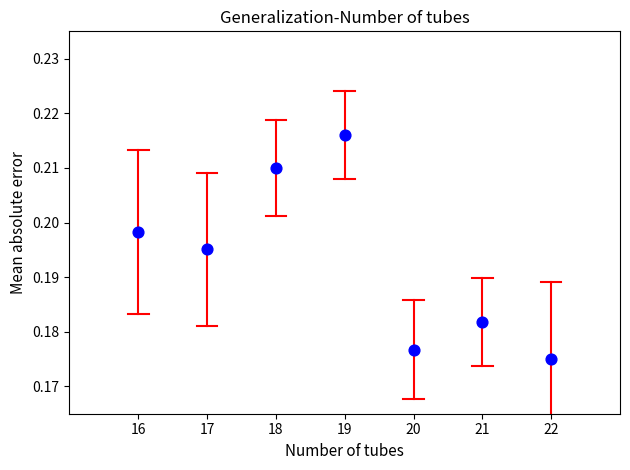

What is the average X value?

19.0